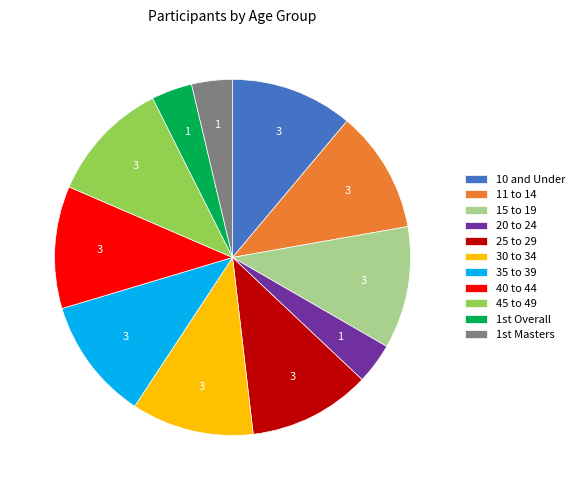

Approximately how many times larger is the value at 20 to 24 compared to 40 to 44?

0.3